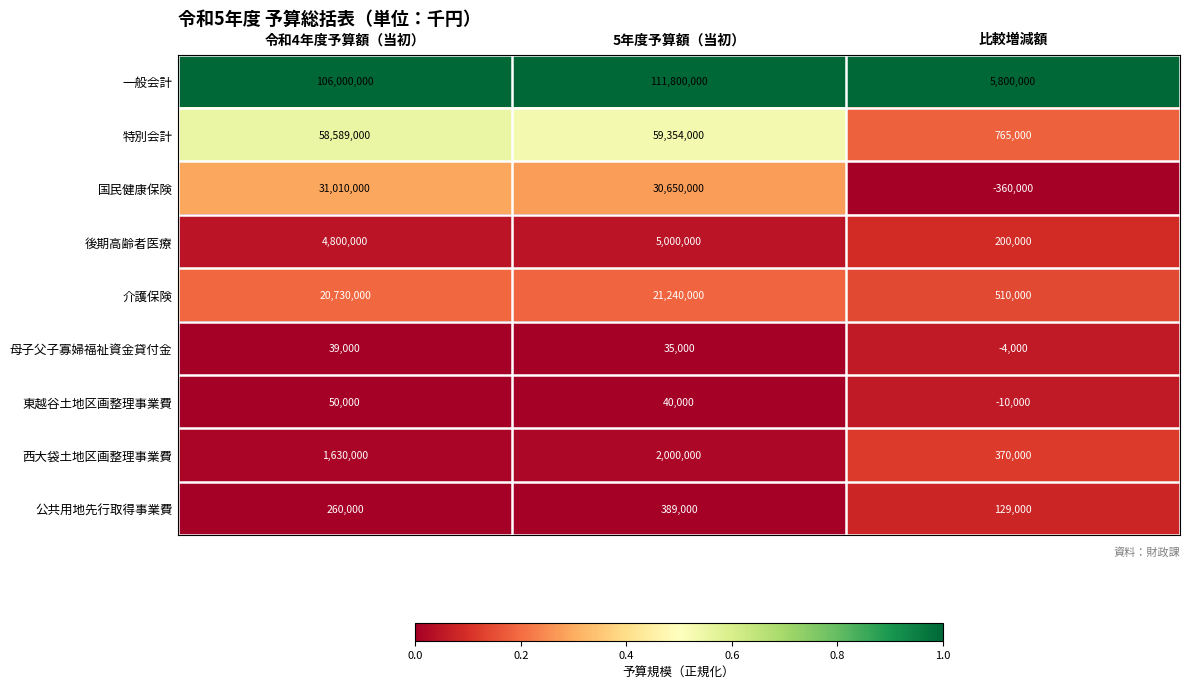

Reading left to right, transcribe all the data shown in this chart.

一般会計: 106000000	111800000	5800000
特別会計: 58589000	59354000	765000
国民健康保険: 31010000	30650000	-360000
後期高齢者医療: 4800000	5000000	200000
介護保険: 20730000	21240000	510000
母子父子寡婦福祉資金貸付金: 39000	35000	-4000
東越谷土地区画整理事業費: 50000	40000	-10000
西大袋土地区画整理事業費: 1630000	2000000	370000
公共用地先行取得事業費: 260000	389000	129000